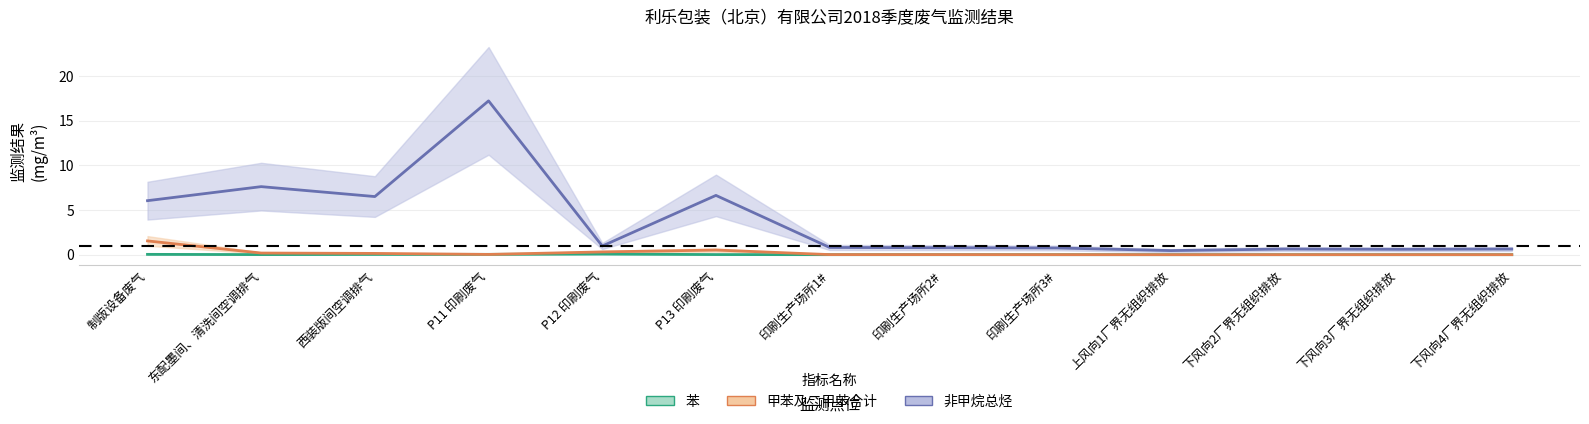

Which label corresponds to the largest value in the chart?

P11 印刷废气